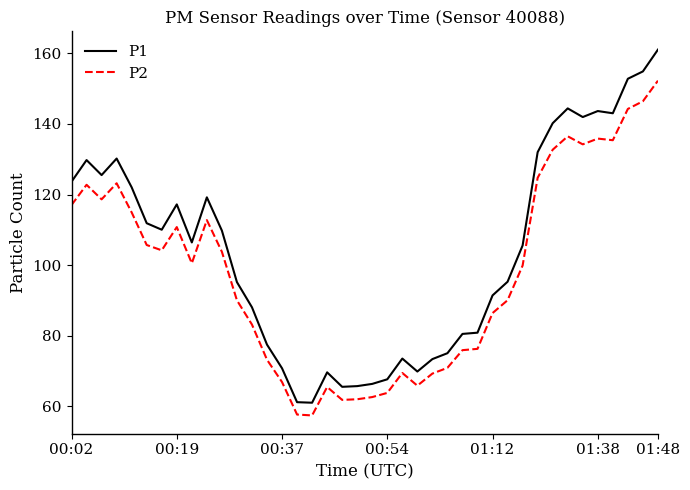

What is the greatest value displayed?

161.0